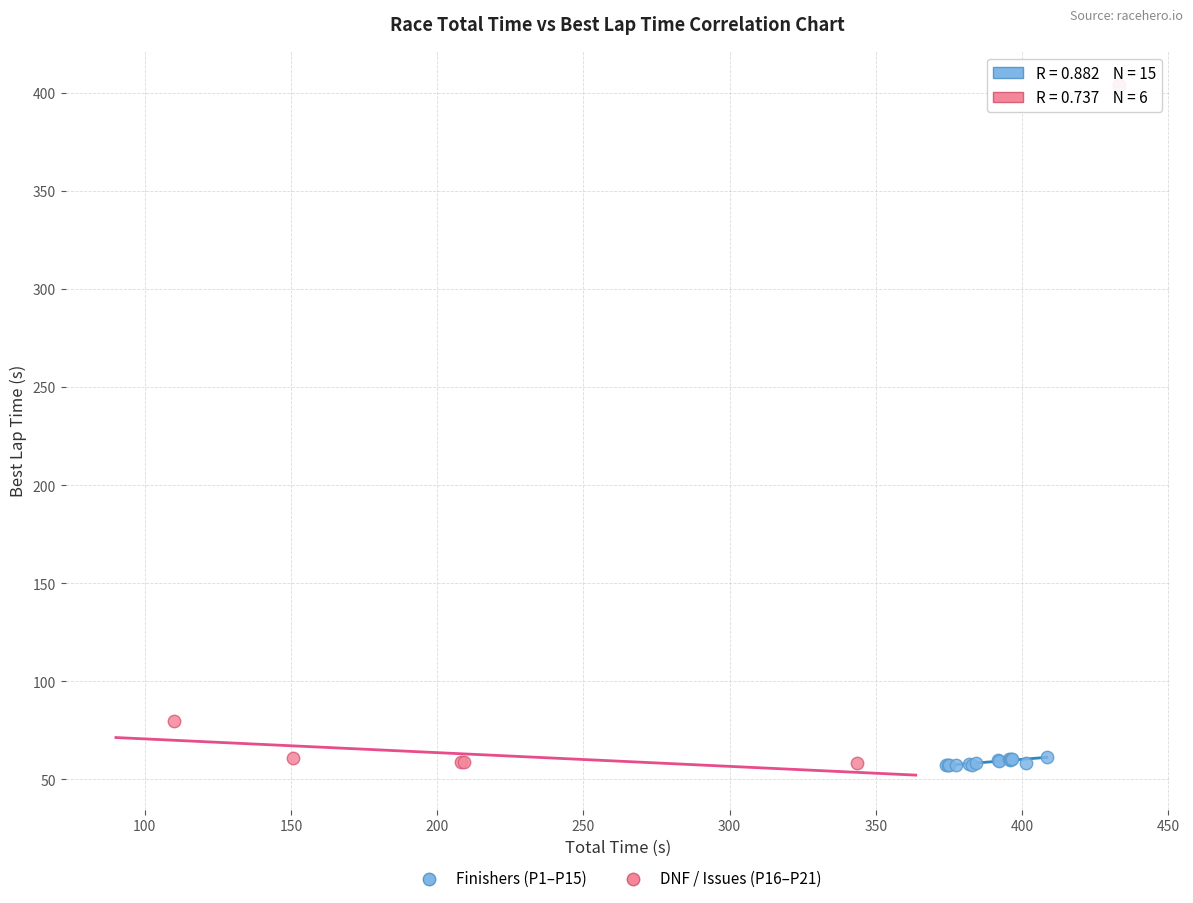

Which series reaches the maximum Y coordinate?

DNF / Issues (P16–P21)